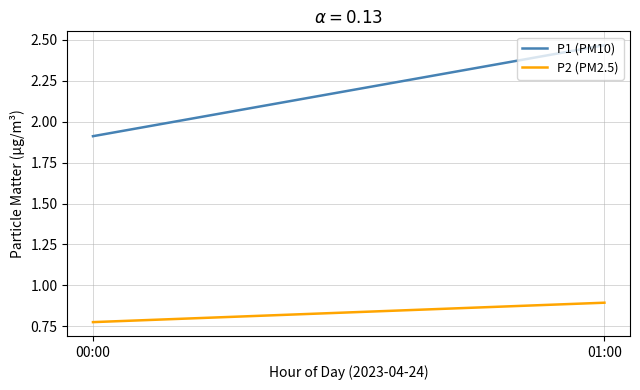

Between 01:00 and 00:00, which is larger?

01:00